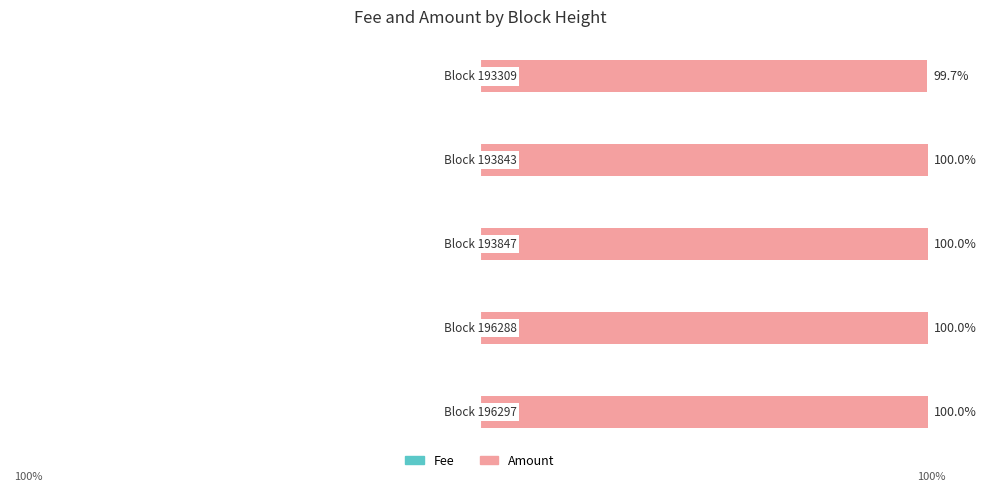

Reading right to left, what are all the values shown in this chart?

Fee: 4=-0.3	3=-0.0	2=-0.0	1=-0.0	0=-0.0
Amount: 4=99.7	3=100.0	2=100.0	1=100.0	0=100.0